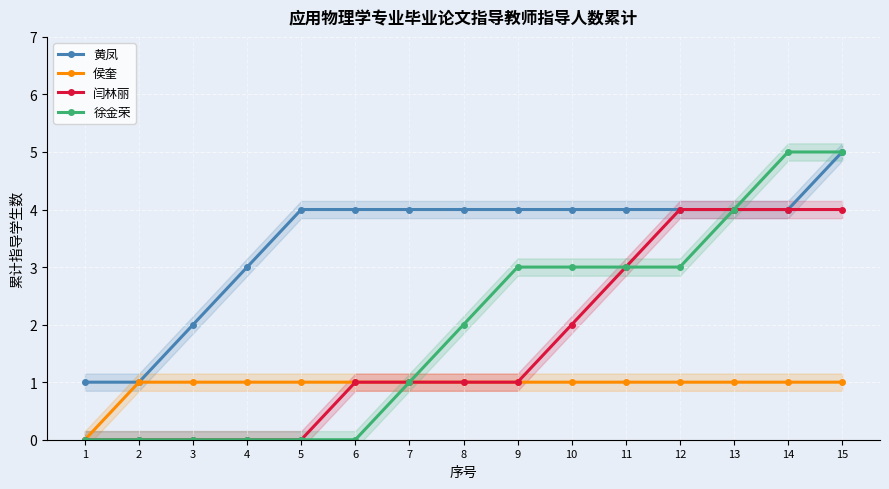

List the labels in order of 徐金荣 value, largest first.

14, 15, 13, 9, 10, 11, 12, 8, 7, 1, 2, 3, 4, 5, 6